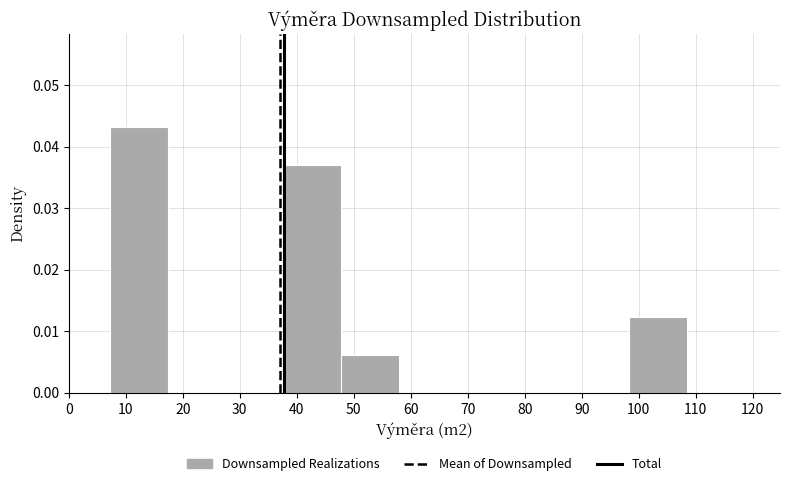

How tall is the bar that spans 38 to 48 on the x-axis? Neither the bar edges nor the heights are printed on the chart, so give them approximately, as read against the axes.

0.037